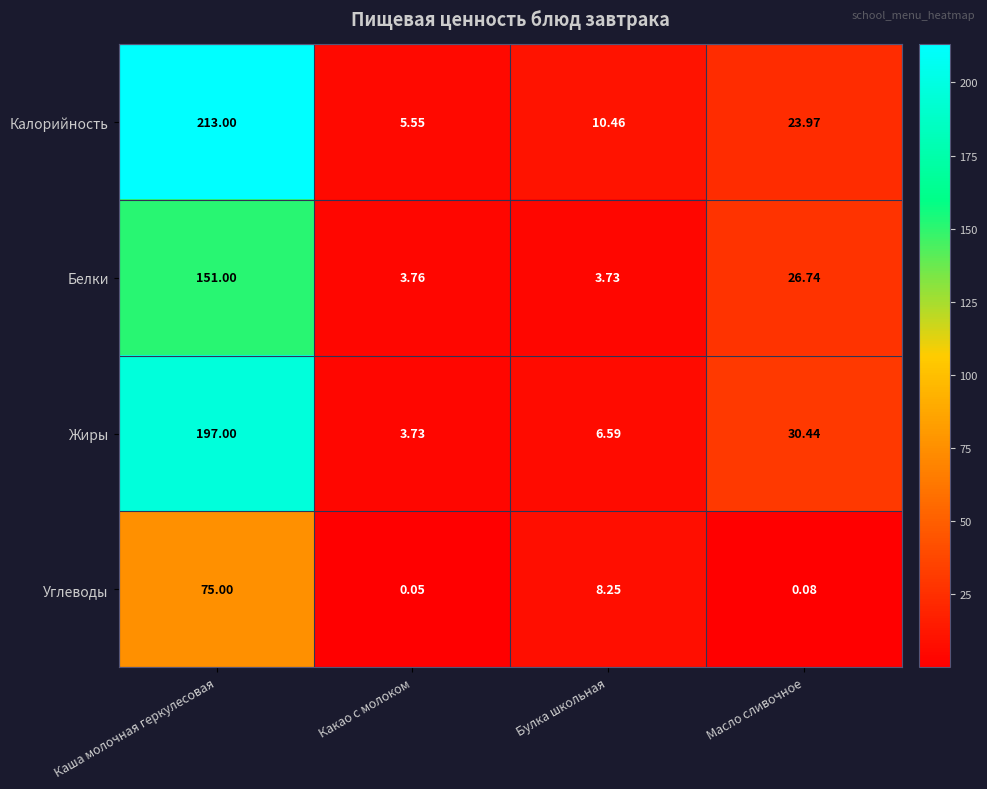

Is the value of Калорийность at Каша молочная геркулесовая greater than the value of Жиры at Каша молочная геркулесовая?

Yes